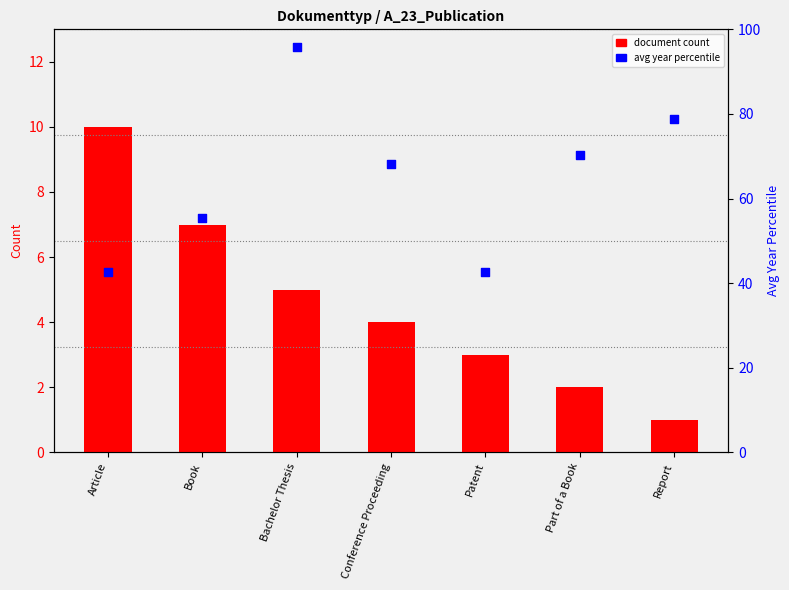

Is the value of document count at Conference Proceeding greater than the value of avg year percentile at Book?

No